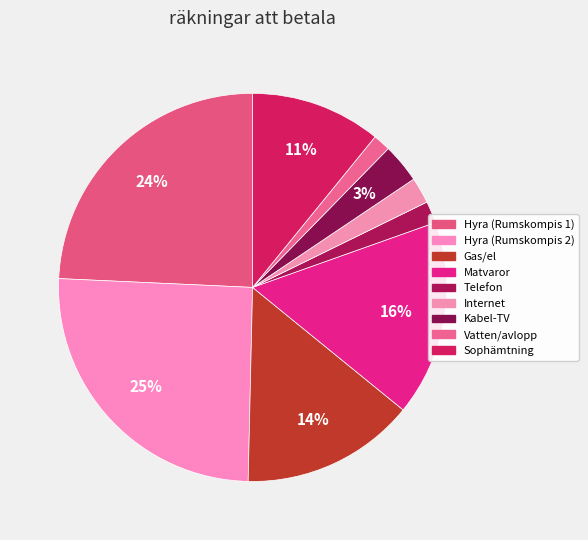

Is there any slice that represents more than half of the pie?

No